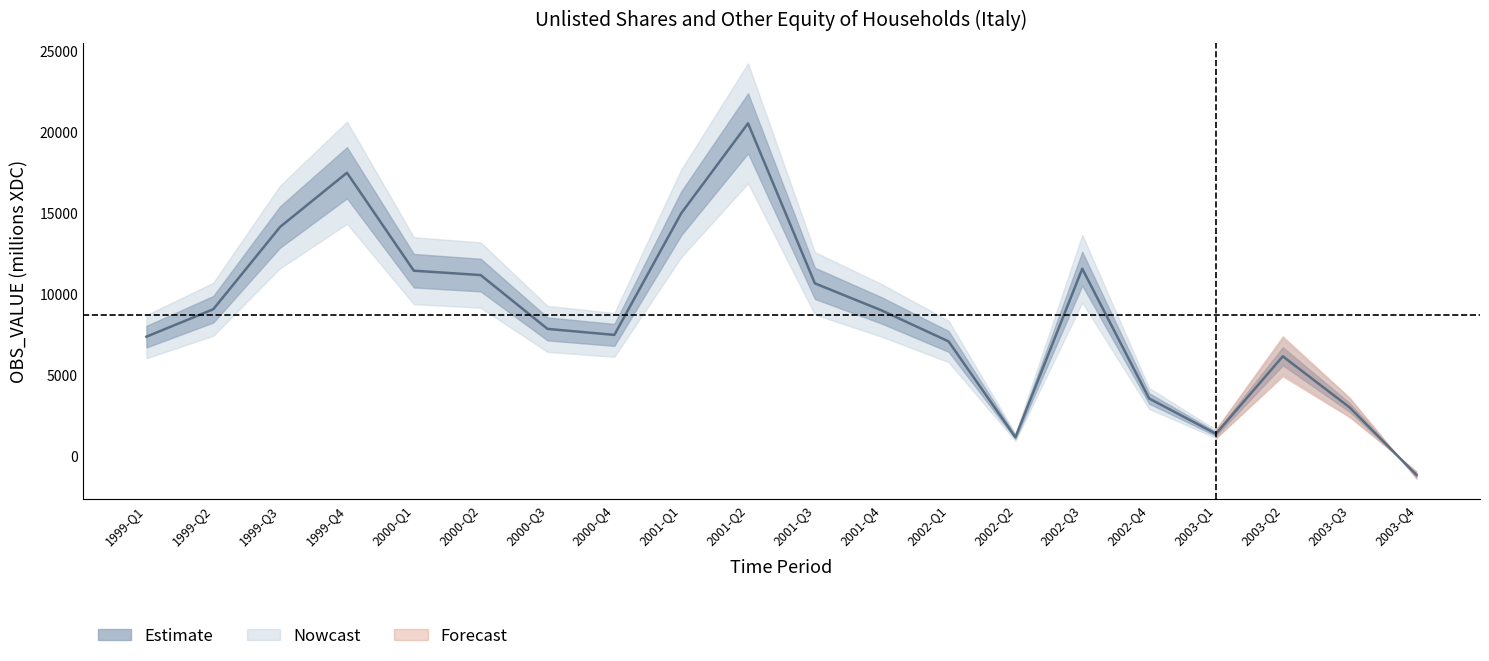

True or false: the data shows 4072 at 2003-Q3.

False